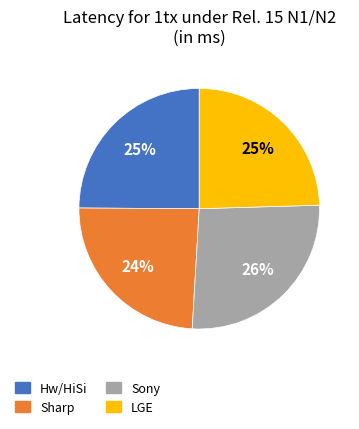

Which slice is the largest?

Sony